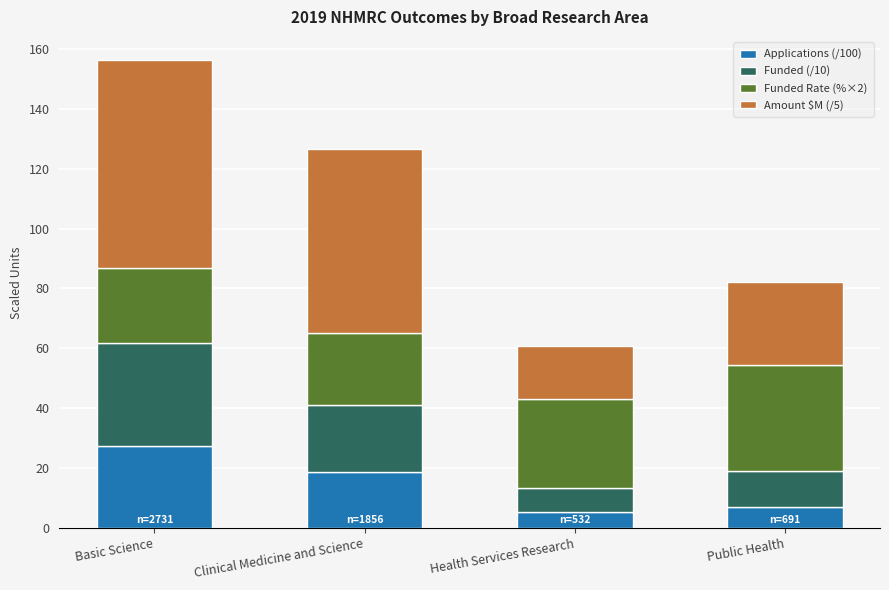

What are all the series names shown in the legend?

Applications (/100), Funded (/10), Funded Rate (%×2), Amount $M (/5)